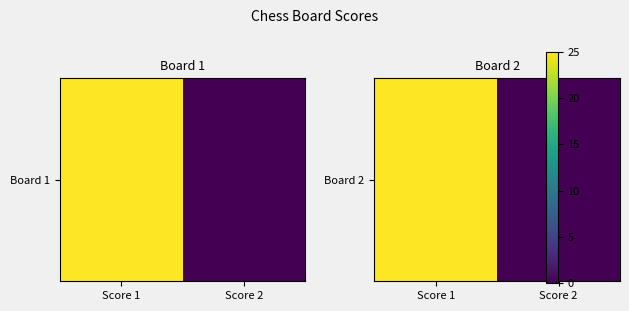

List the labels in order of value, largest first.

Score 1, Score 2